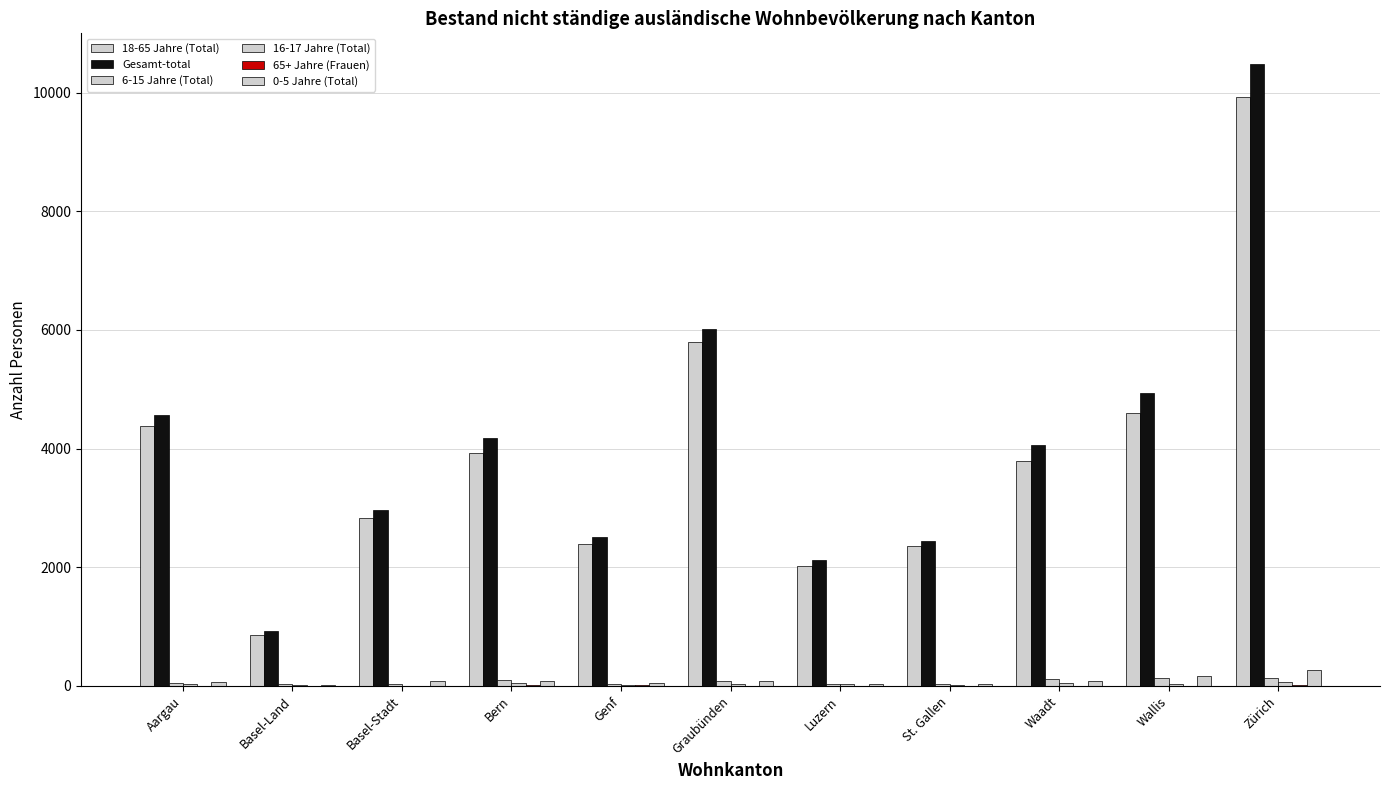

Rank the series by their maximum value, from lowest to highest.

65+ Jahre (Frauen), 16-17 Jahre (Total), 6-15 Jahre (Total), 0-5 Jahre (Total), 18-65 Jahre (Total), Gesamt-total